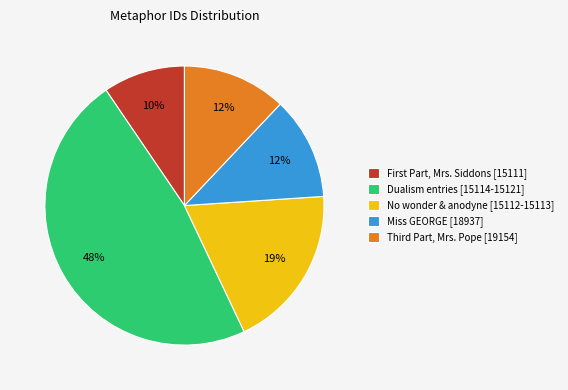

True or false: Dualism entries [15114-15121] accounts for 48% of the total.

True